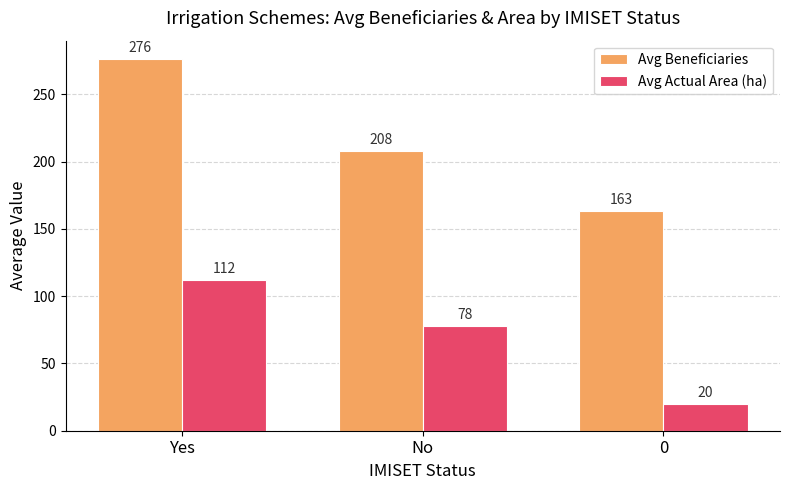

At which category does the chart reach its peak across all series?

Yes